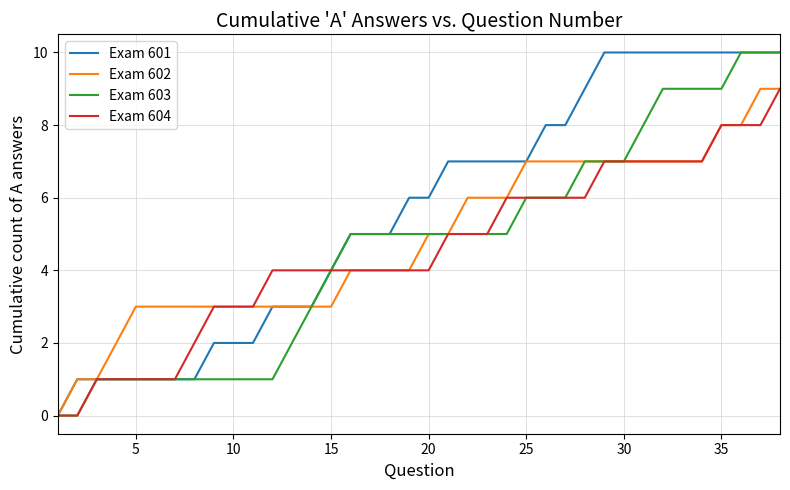

Which series has the largest total across all categories?

Exam 601